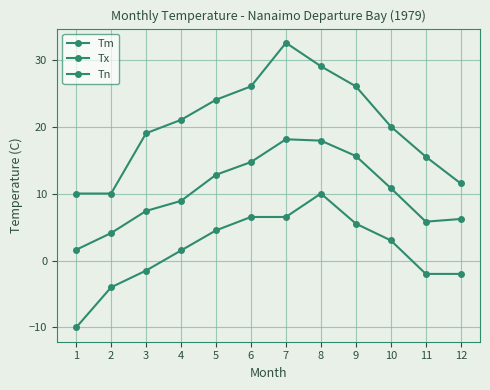

True or false: Tx and Tn intersect in this chart.

False